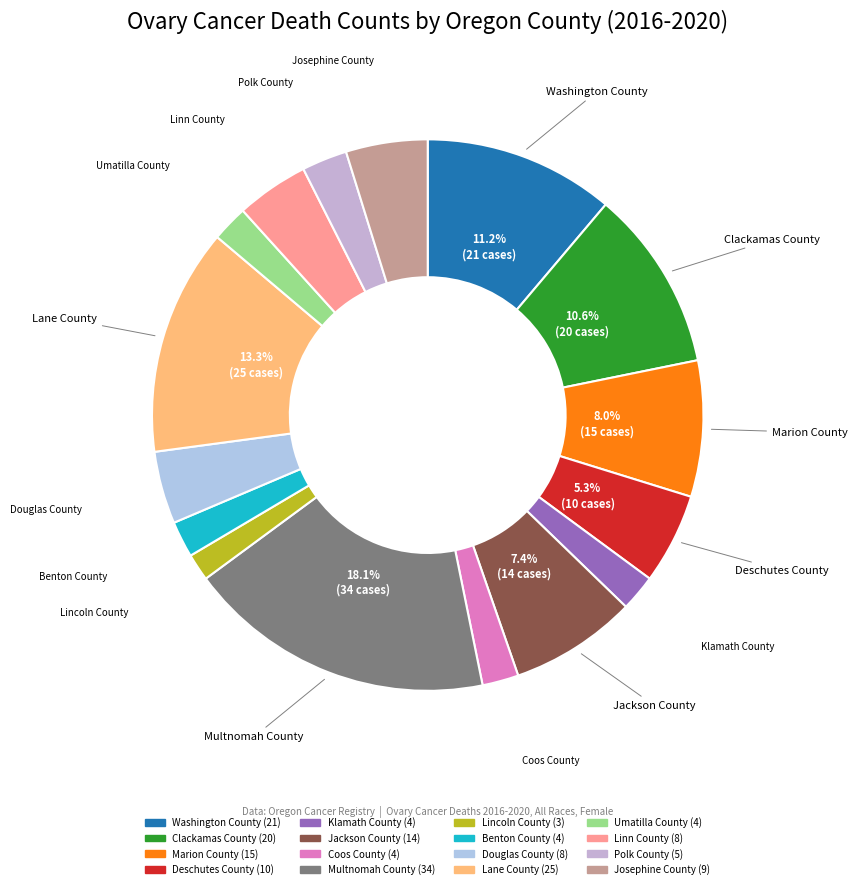

To the nearest percent, what is the average slice percentage?

6%